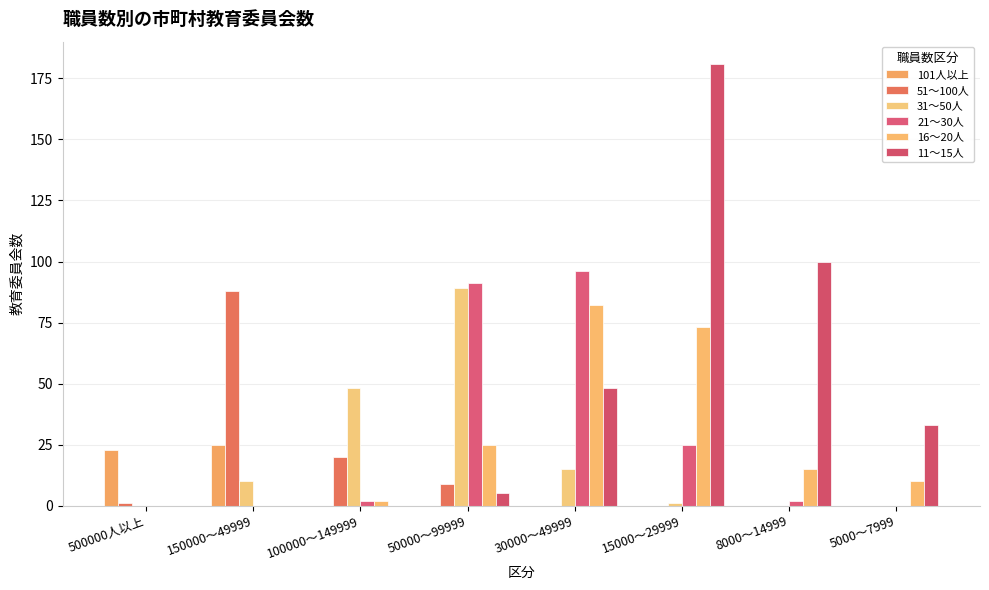

True or false: 21～30人 has a value of 2 at 100000～149999.

True